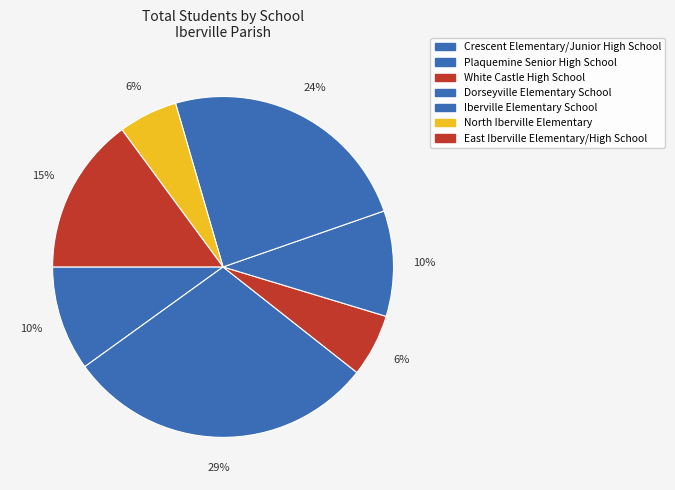

Is North Iberville Elementary the majority of the pie?

No